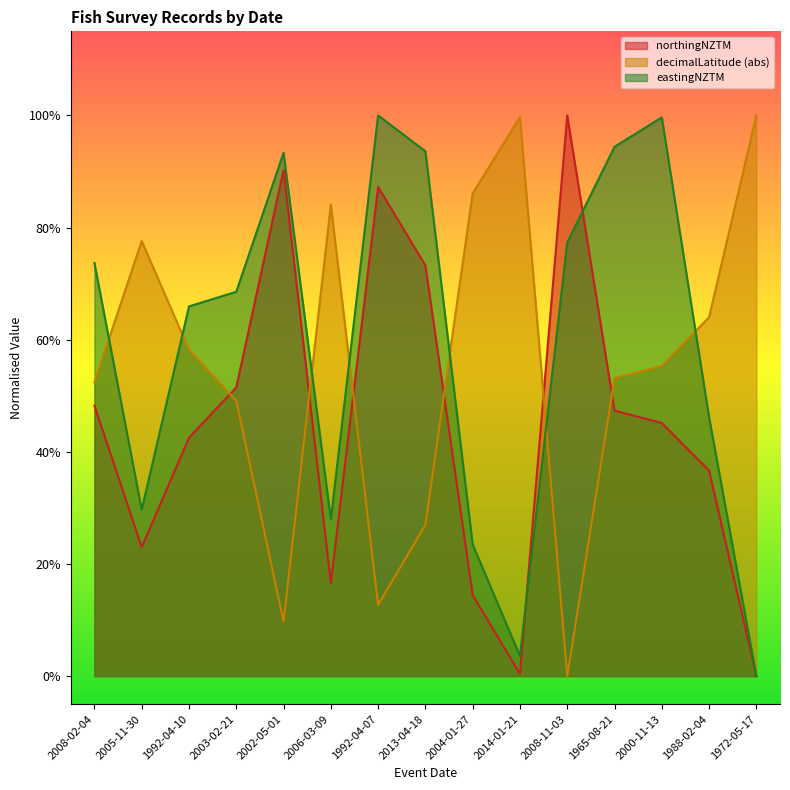

At how many categories does at least one series exceed 0?

15